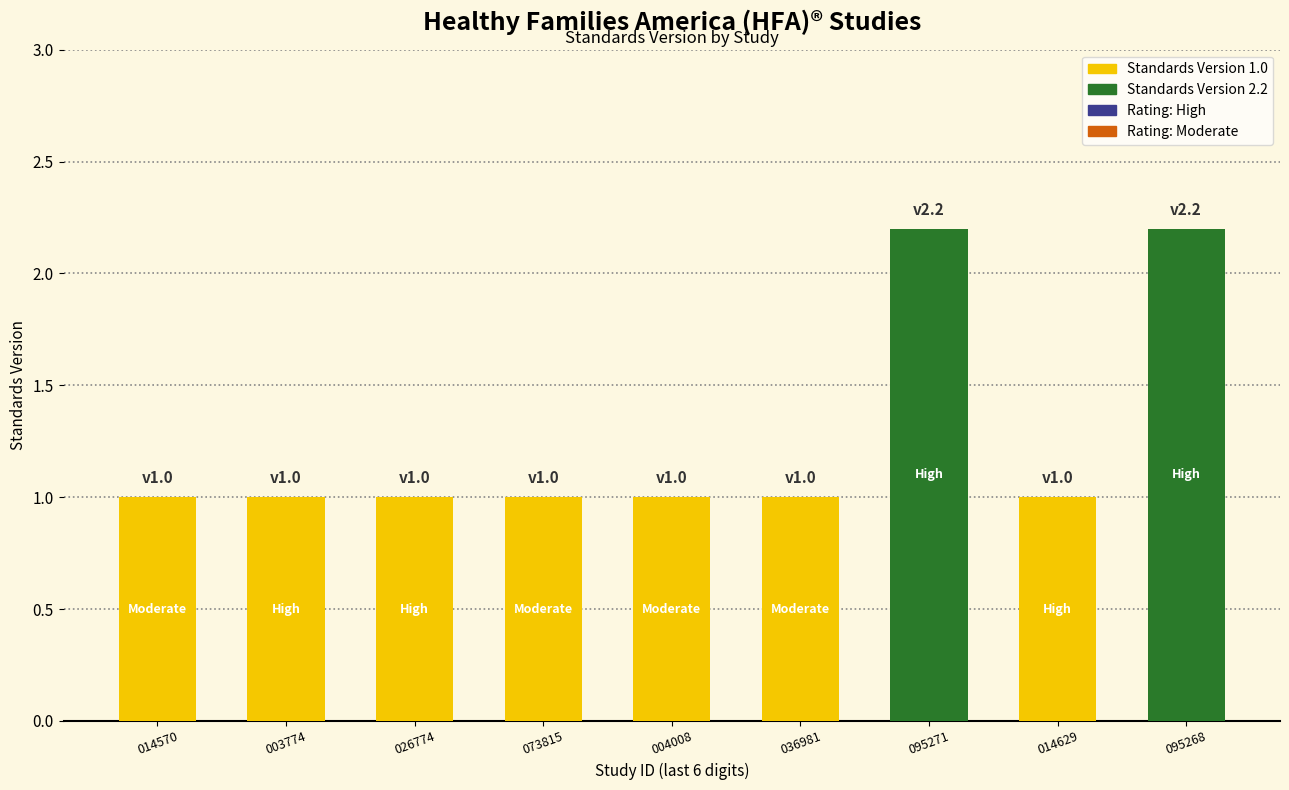

What is the label of the 3rd bar from the right?

095271